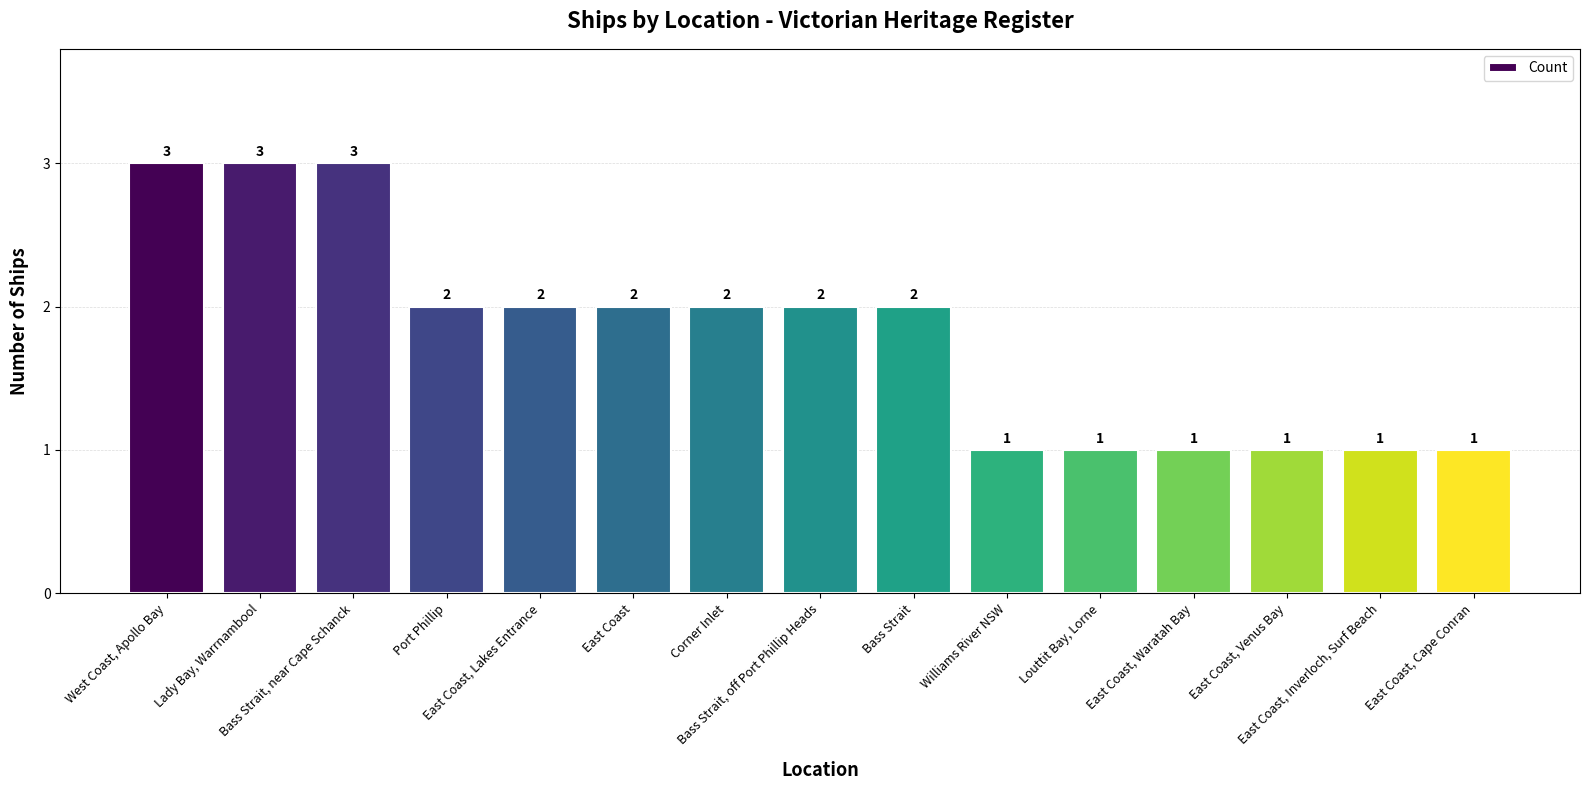

What is the difference between the values at East Coast, Inverloch, Surf Beach and Port Phillip?

1